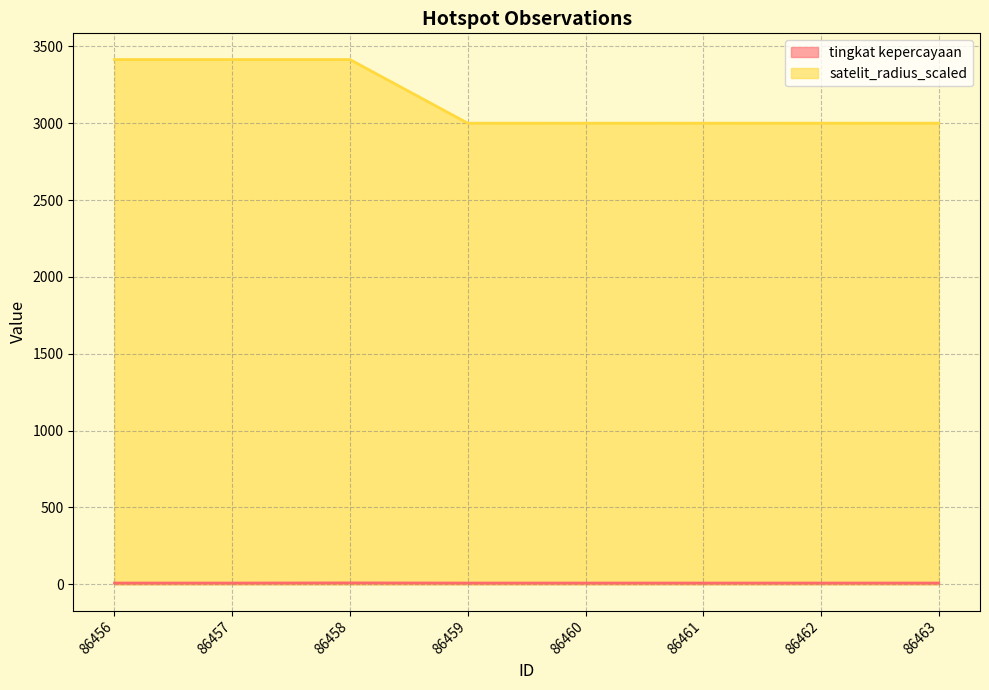

Reading left to right, transcribe all the data shown in this chart.

tingkat kepercayaan: 86456=8	86457=8	86458=9	86459=8	86460=8	86461=8	86462=8	86463=8
satelit_radius_scaled: 86456=3414	86457=3414	86458=3414	86459=3000	86460=3000	86461=3000	86462=3000	86463=3000